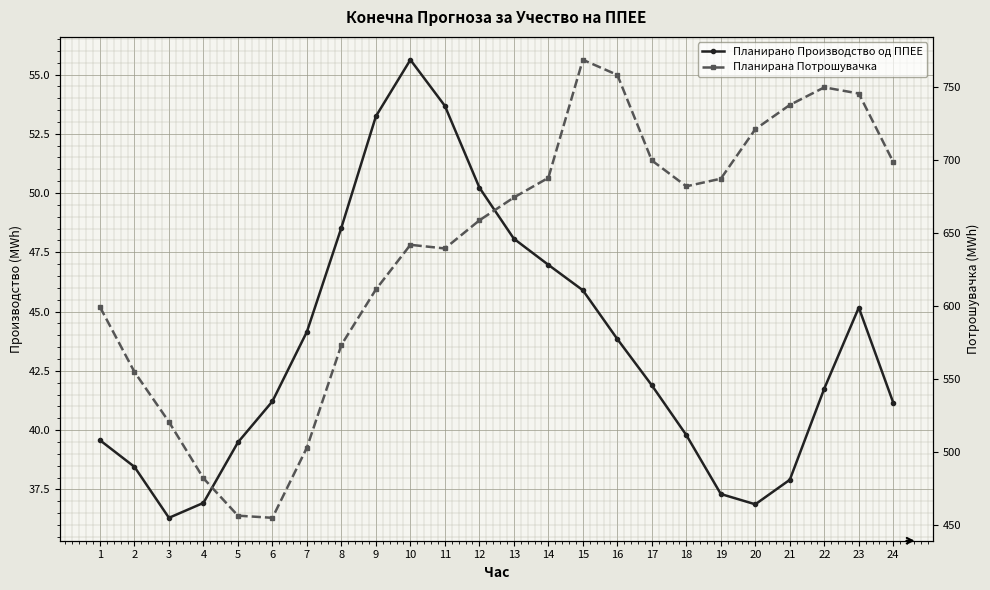

What is the sum of the Планирано Производство од ППЕЕ values at 1 and 3?

75.9